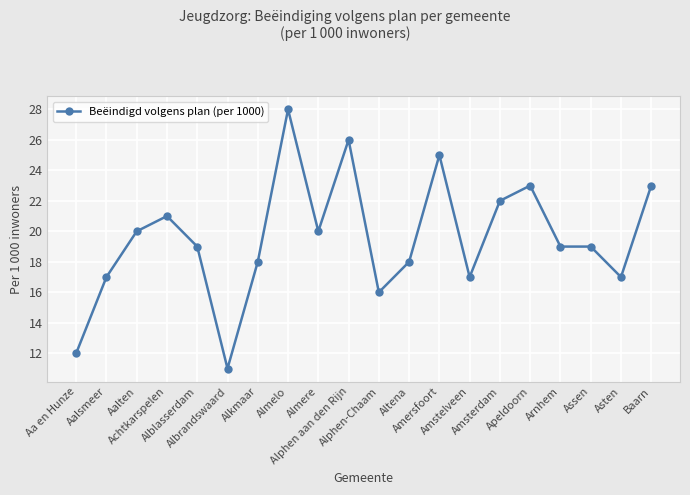

Does the chart have visible grid lines?

Yes